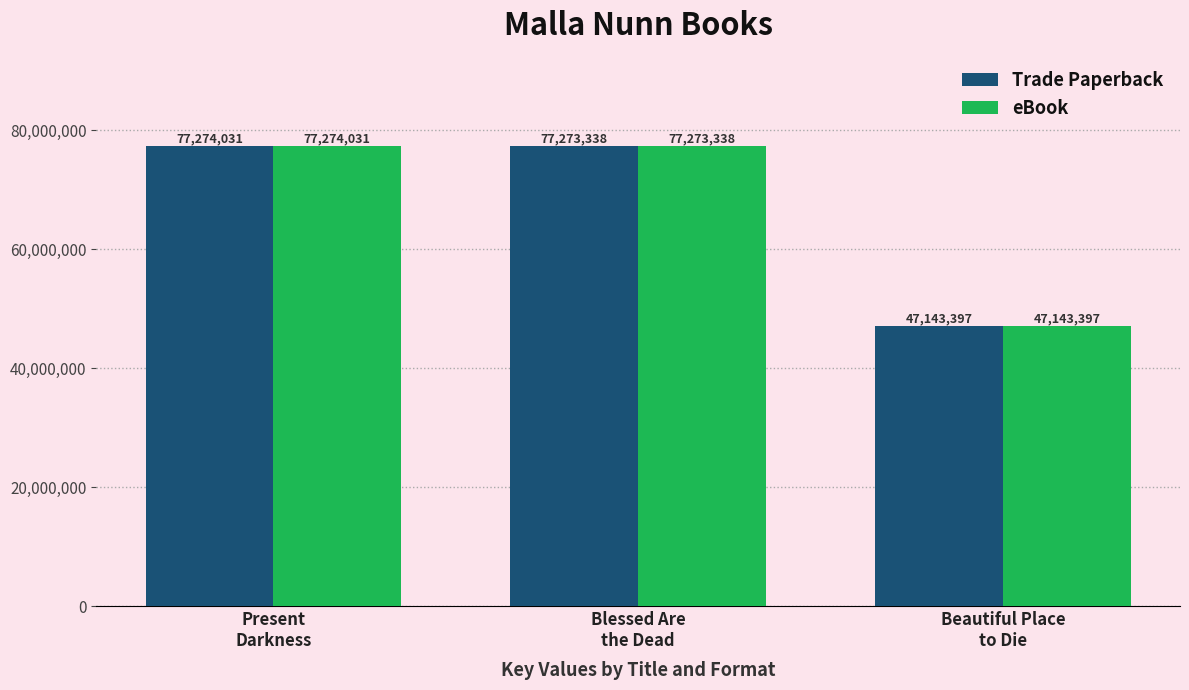

What is the maximum value for eBook?

77274031